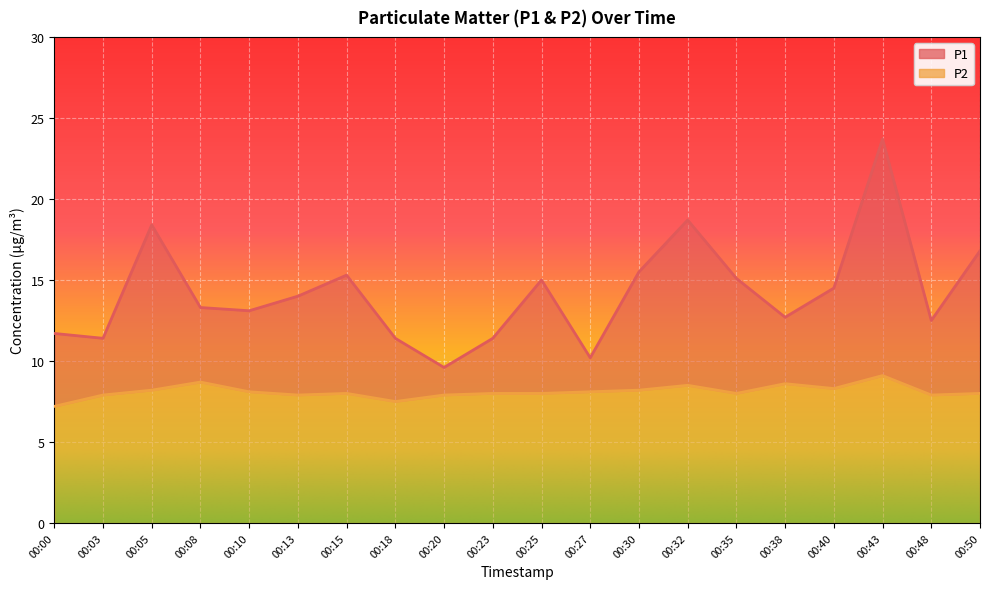

List the series in order of their overall mean, lowest first.

P2, P1